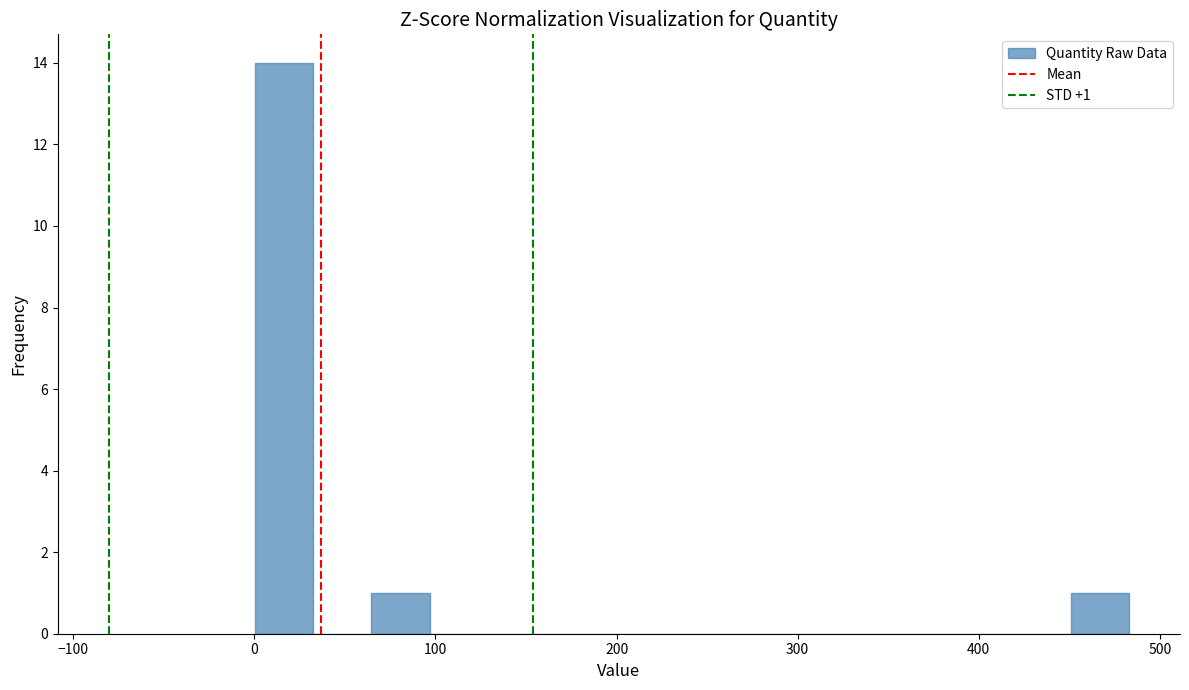

Read against the x-axis, roughly where is the centre of the tallest bar?

20